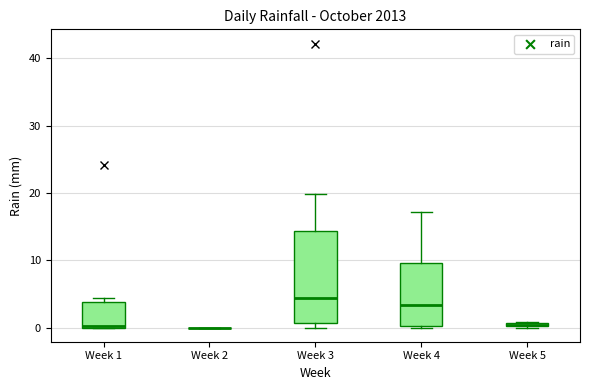

Comparing the boxes themselves (not the whiskers), which one is the tallest?

Week 3